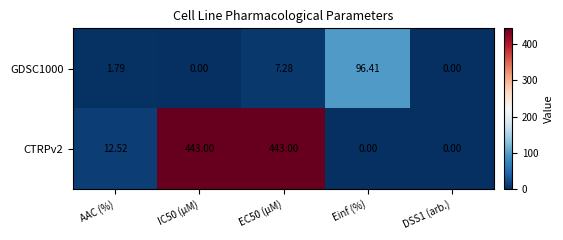

How many distinct data groups are displayed?

2